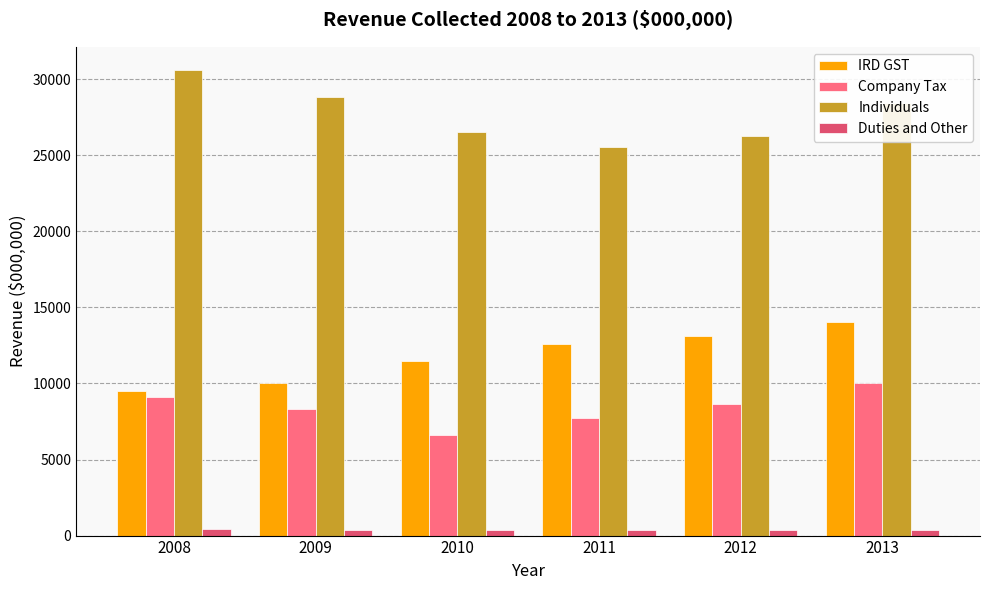

Rank the series by their maximum value, from lowest to highest.

Duties and Other, Company Tax, IRD GST, Individuals